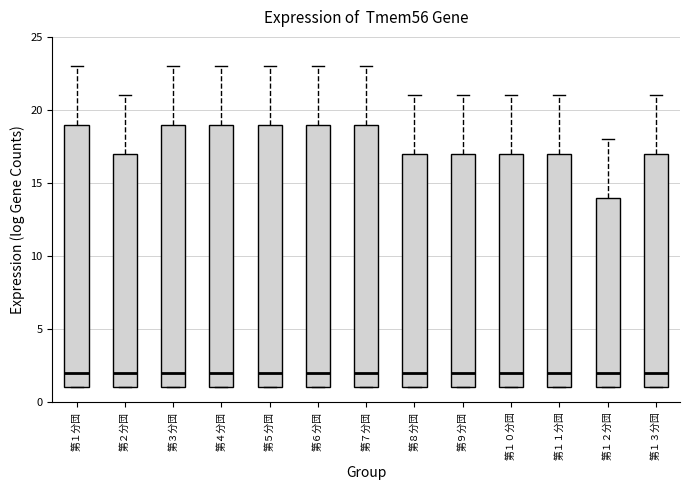

Reading left to right, read every box against the y-axis: the position of its median line, the range the box covers, and the ends of its whiskers. The values are not printed on the chart, so give them approximately, as read against the axis.

第１分団: median 2, box 1 to 19, whiskers 1 to 23
第２分団: median 2, box 1 to 17, whiskers 1 to 21
第３分団: median 2, box 1 to 19, whiskers 1 to 23
第４分団: median 2, box 1 to 19, whiskers 1 to 23
第５分団: median 2, box 1 to 19, whiskers 1 to 23
第６分団: median 2, box 1 to 19, whiskers 1 to 23
第７分団: median 2, box 1 to 19, whiskers 1 to 23
第８分団: median 2, box 1 to 17, whiskers 1 to 21
第９分団: median 2, box 1 to 17, whiskers 1 to 21
第１０分団: median 2, box 1 to 17, whiskers 1 to 21
第１１分団: median 2, box 1 to 17, whiskers 1 to 21
第１２分団: median 2, box 1 to 14, whiskers 1 to 18
第１３分団: median 2, box 1 to 17, whiskers 1 to 21